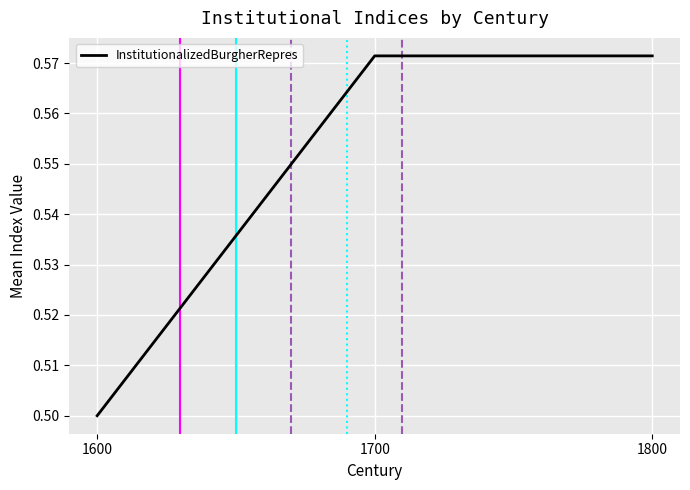

At which label is the value closest to 0?

1600